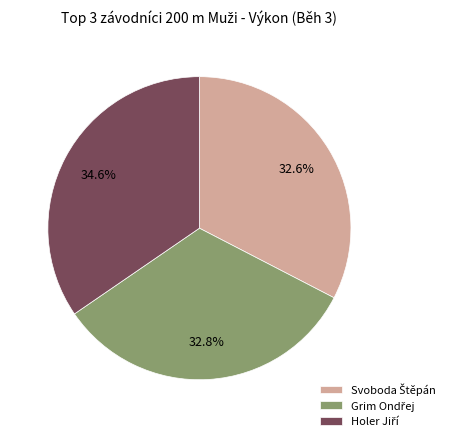

Is there a majority slice in this chart?

No